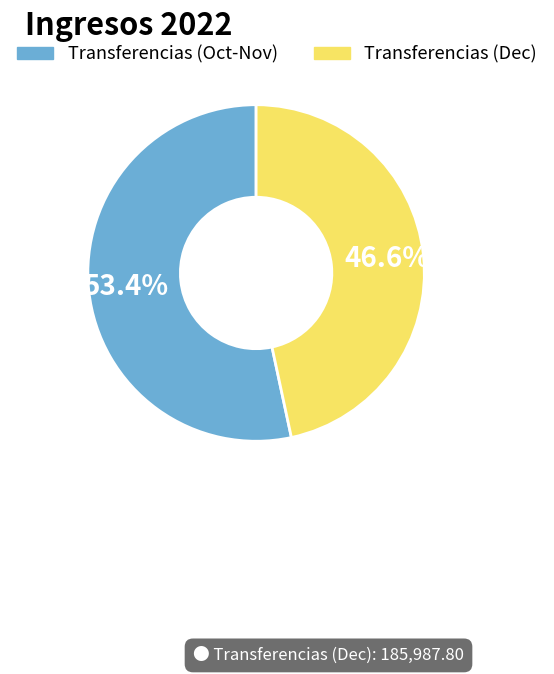

Is there a majority slice in this chart?

Yes